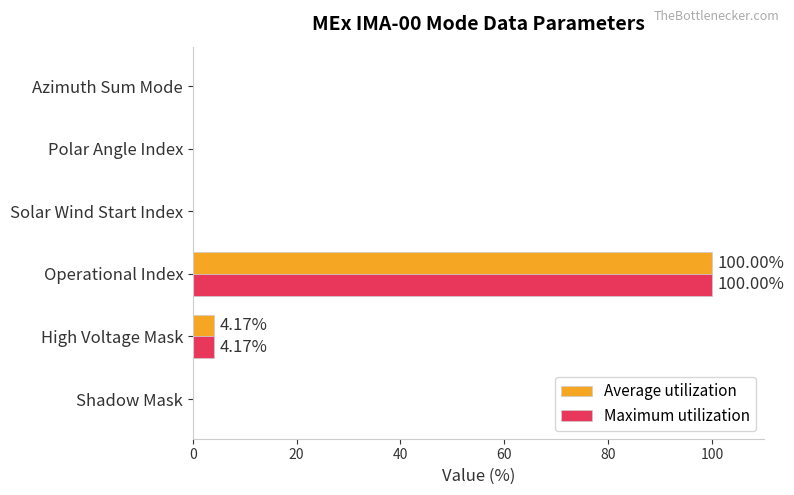

At which category is the sum across all series the highest?

Operational Index